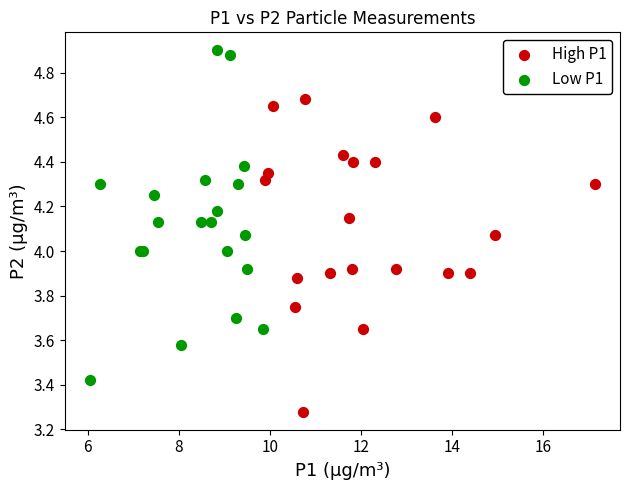

Which series reaches the minimum Y coordinate?

High P1